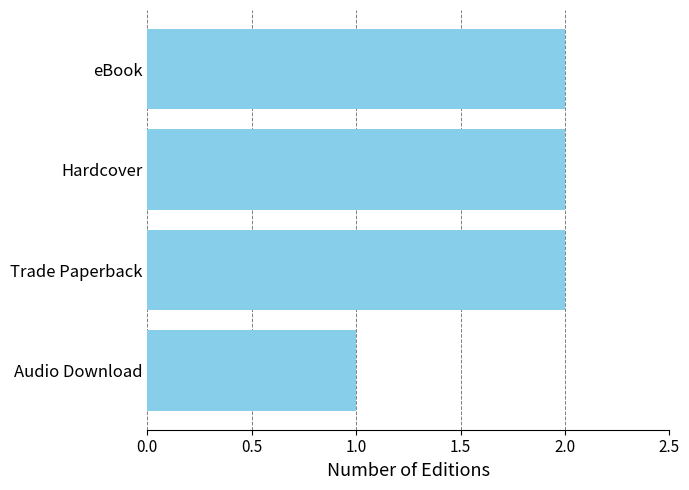

What is the sum of all values?

7